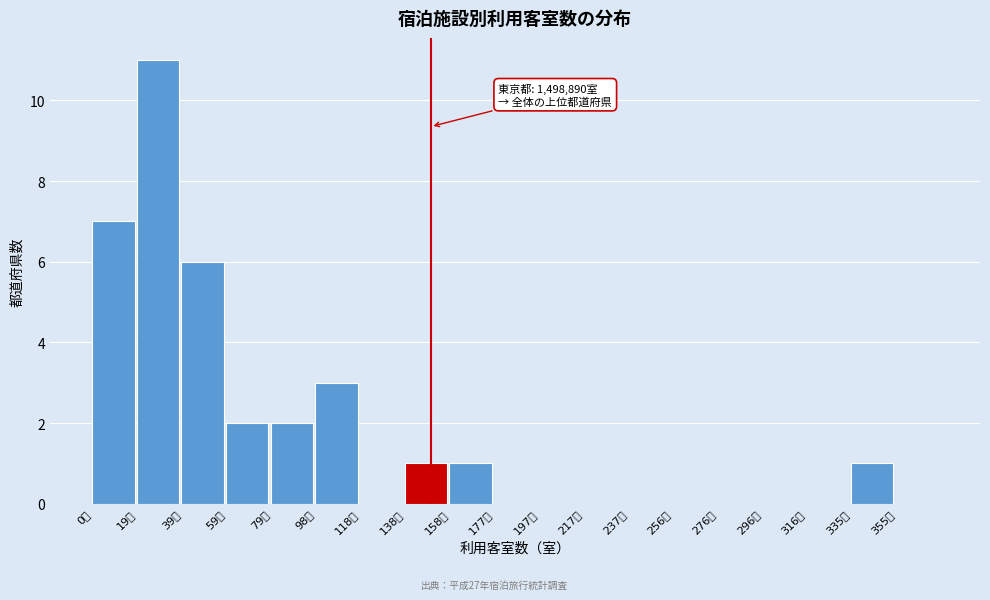

Reading right to left, transcribe all the data shown in this chart.

355万=0	335万=1	316万=0	296万=0	276万=0	256万=0	237万=0	217万=0	197万=0	177万=0	158万=1	138万=1	118万=0	98万=3	79万=2	59万=2	39万=6	19万=11	0万=7